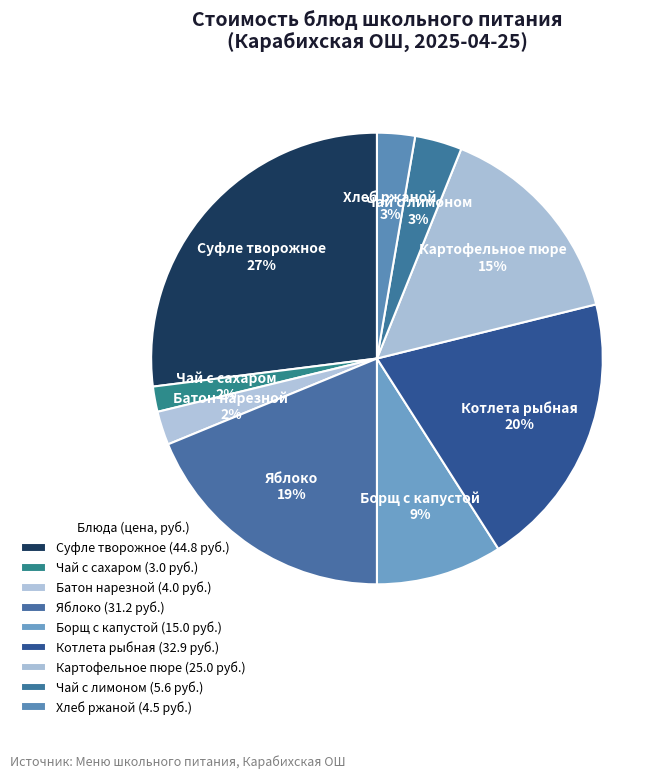

What is the smallest slice in the pie chart?

Чай с сахаром